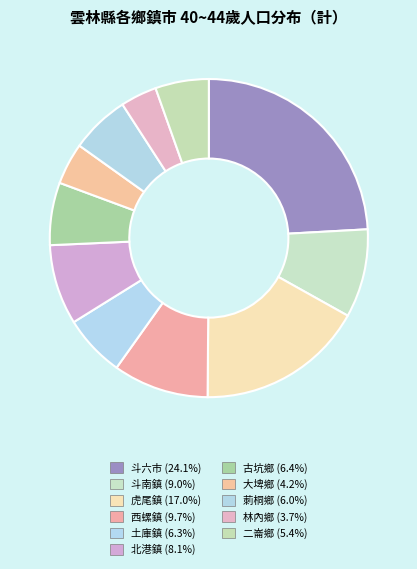

Is it true that 斗六市 is 17% of the pie?

False